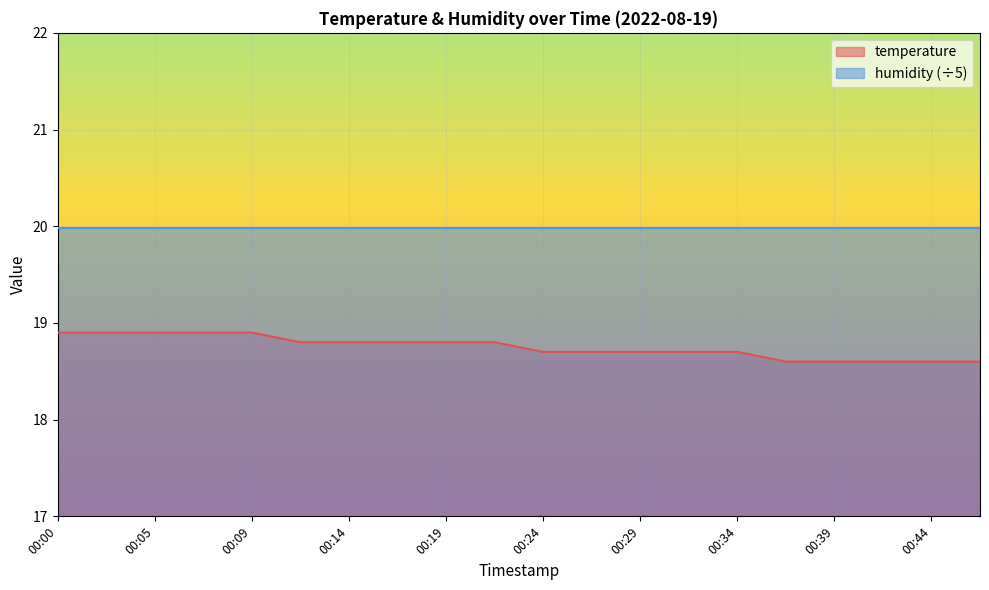

How many lines are shown in the chart?

2